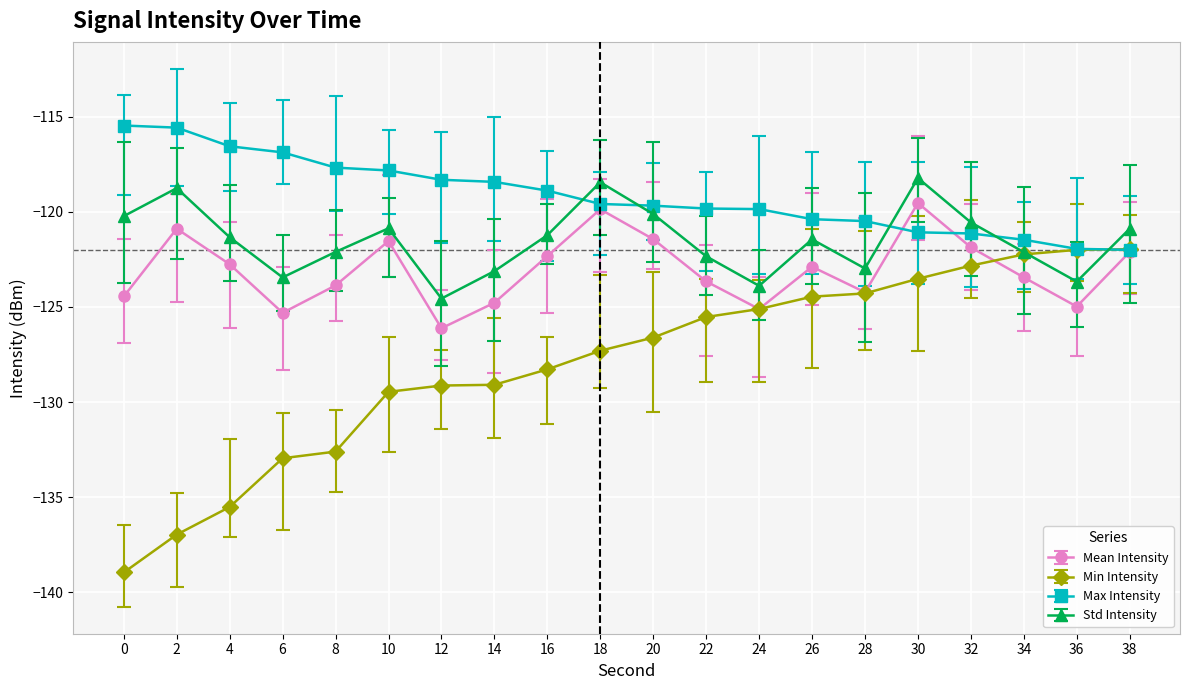

What is the difference between the highest and lowest values at 20?

6.9